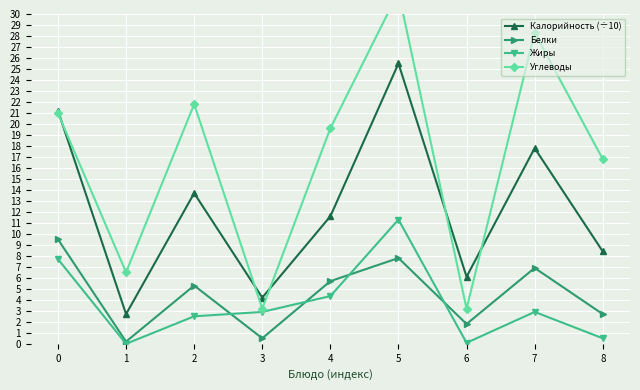

True or false: Белки and Углеводы intersect in this chart.

False